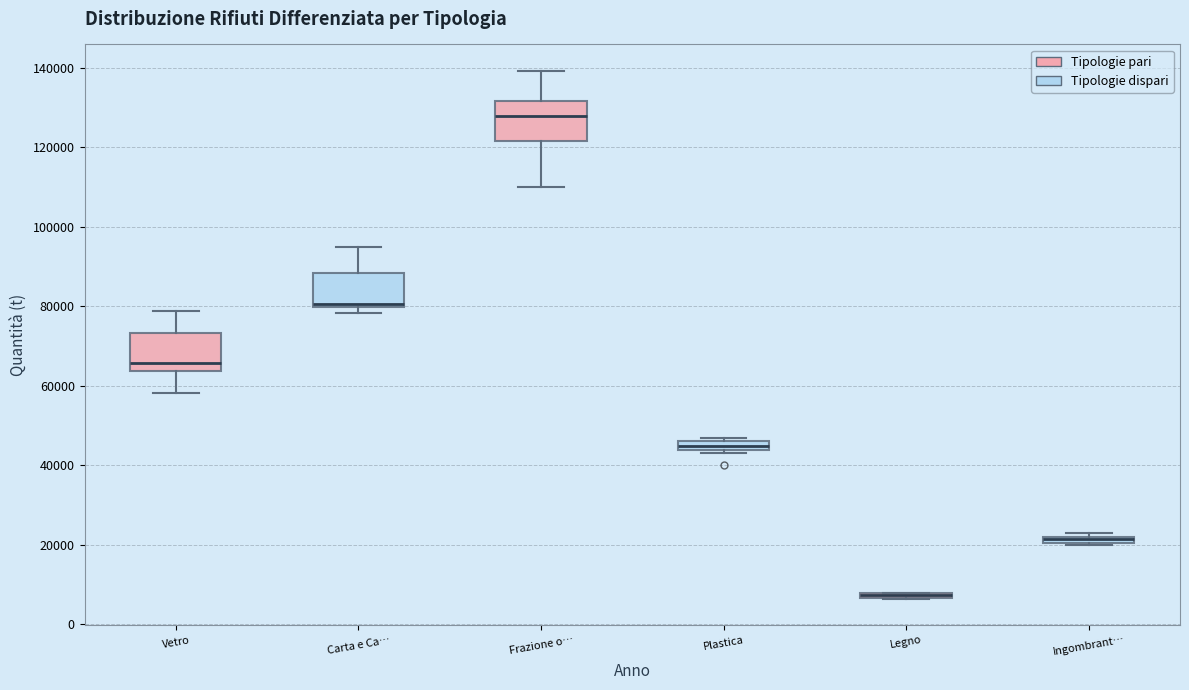

Where is the lower edge of the box for Legno on the y-axis? The values are not printed on the chart, so give them approximately, as read against the axis.

6000